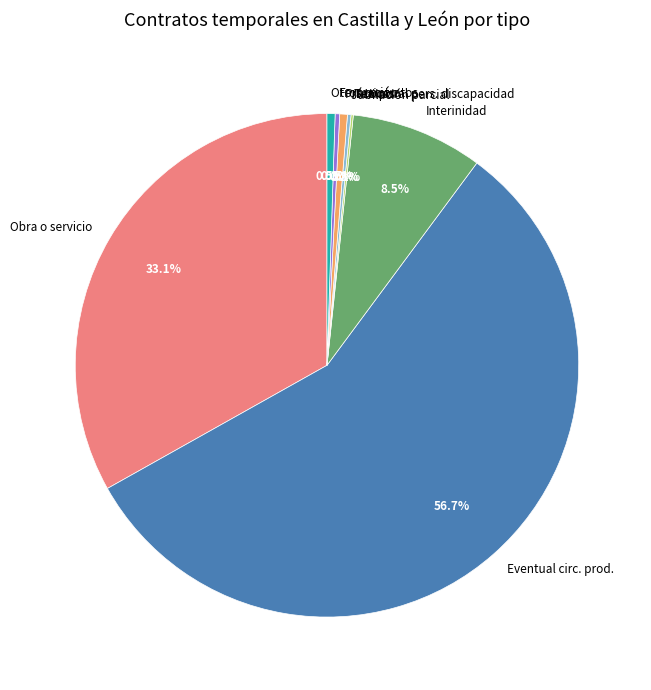

Which slice is the largest?

Eventual circ. prod.